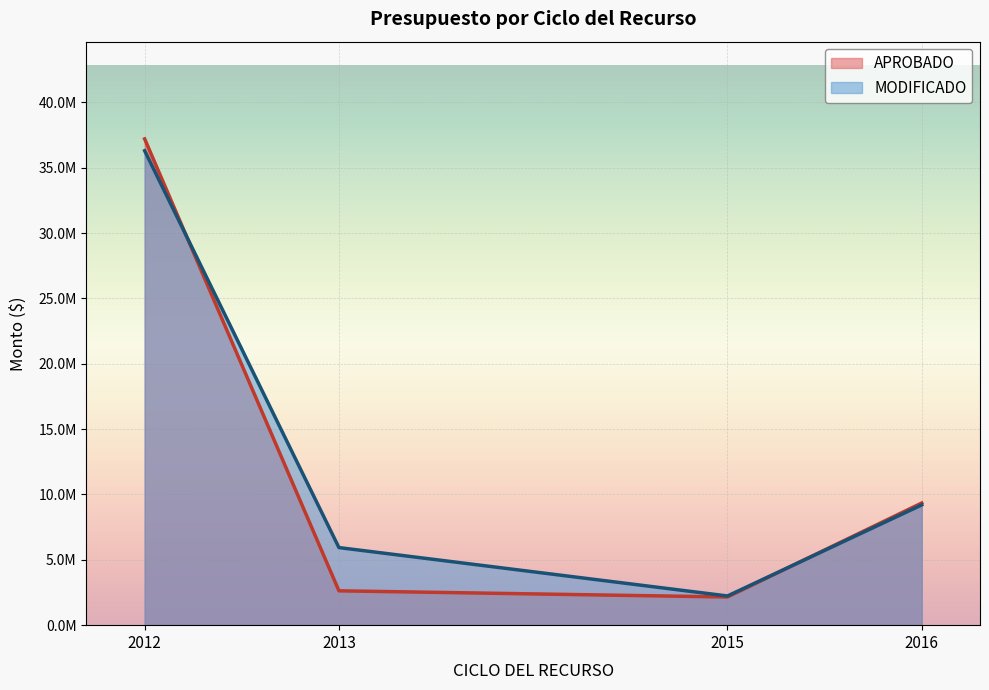

At how many categories does at least one series exceed 17691252?

1